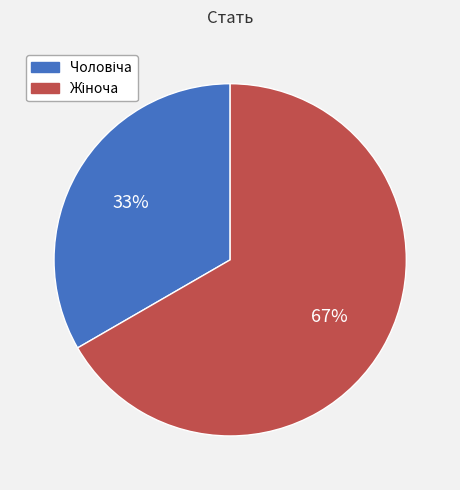

To the nearest percent, what is the average slice percentage?

50%